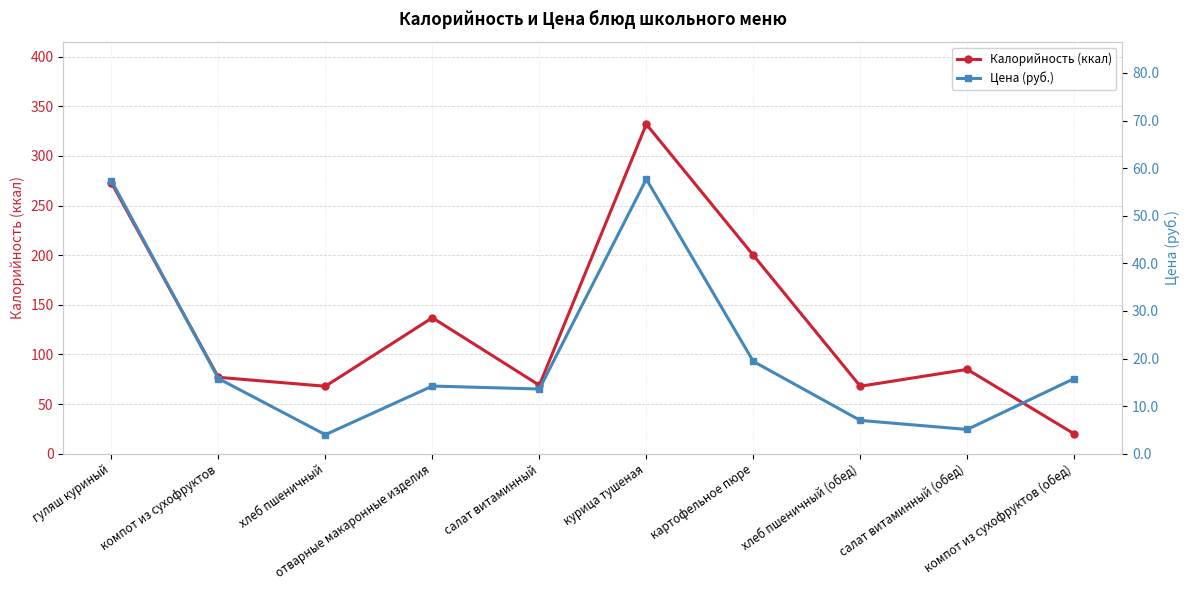

Between компот из сухофруктов and компот из сухофруктов (обед), which series saw the biggest shift?

Калорийность (ккал)